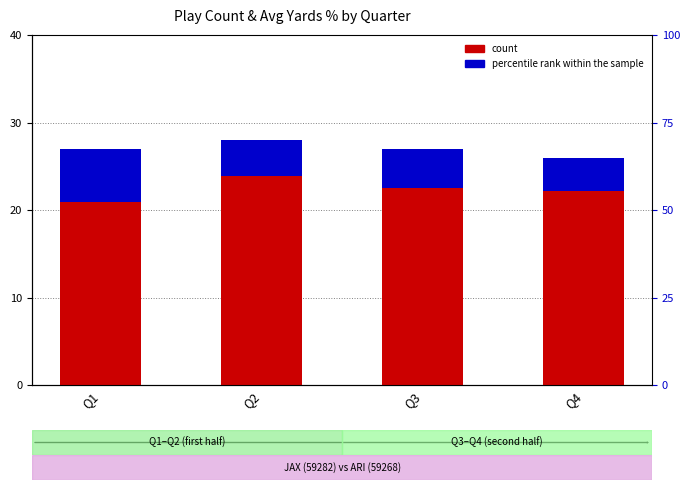

What is the sum of all percentile rank within the sample values?

18.5